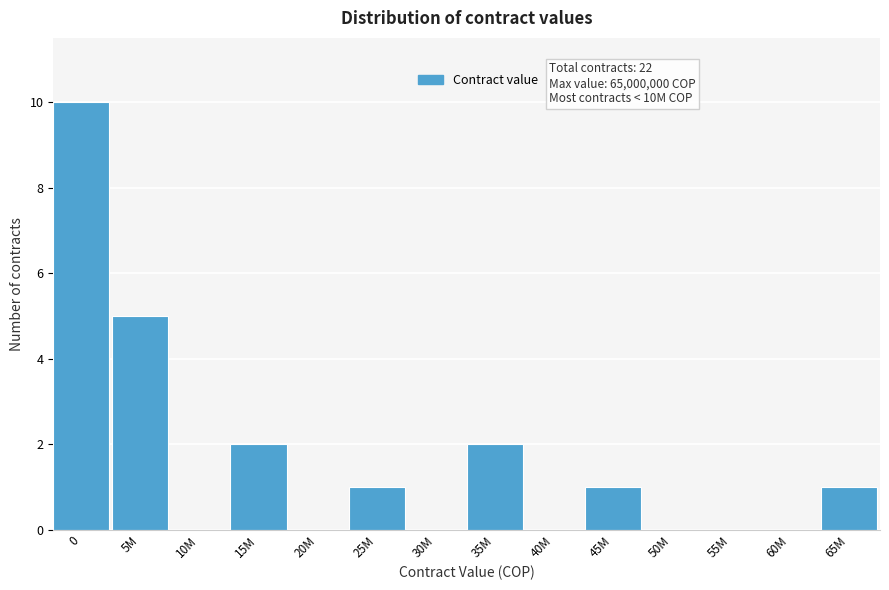

Reading left to right, what are all the values shown in this chart?

0=10	5M=5	10M=0	15M=2	20M=0	25M=1	30M=0	35M=2	40M=0	45M=1	50M=0	55M=0	60M=0	65M=1